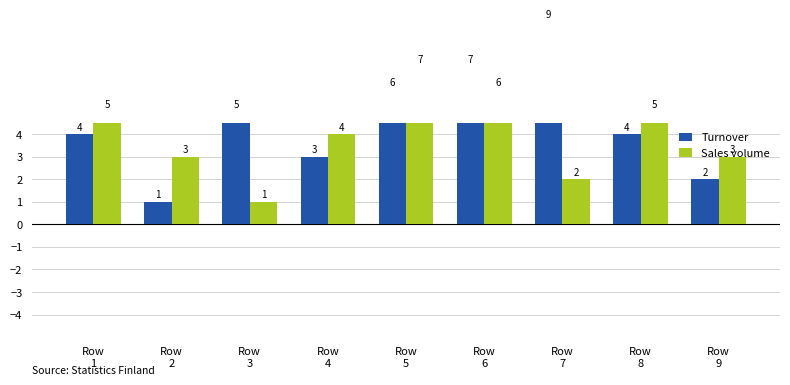

Reading left to right, transcribe all the data shown in this chart.

Turnover: 4	1	5	3	6	7	9	4	2
Sales volume: 5	3	1	4	7	6	2	5	3